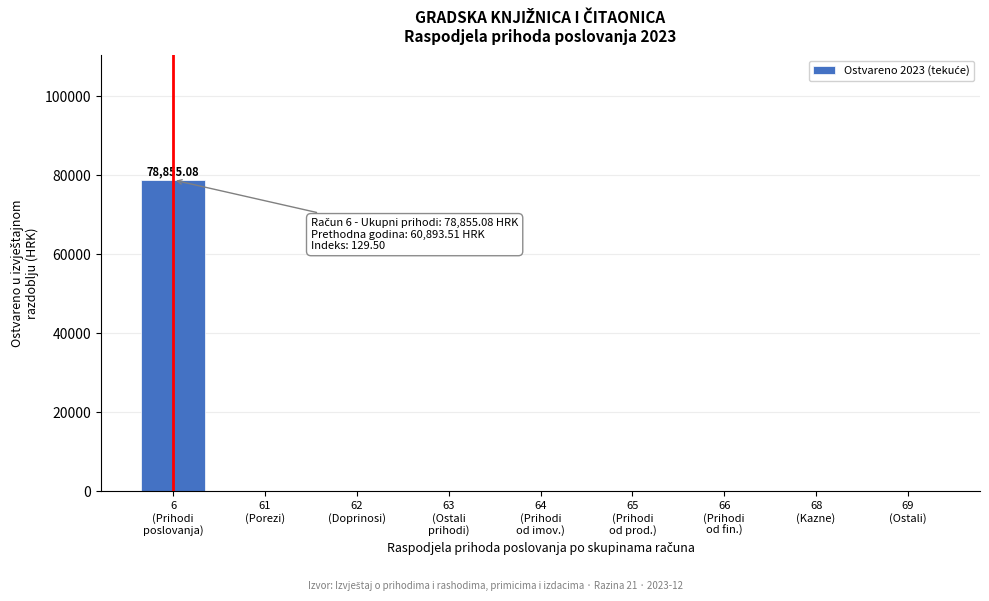

What is the sum of all values?

78855.1